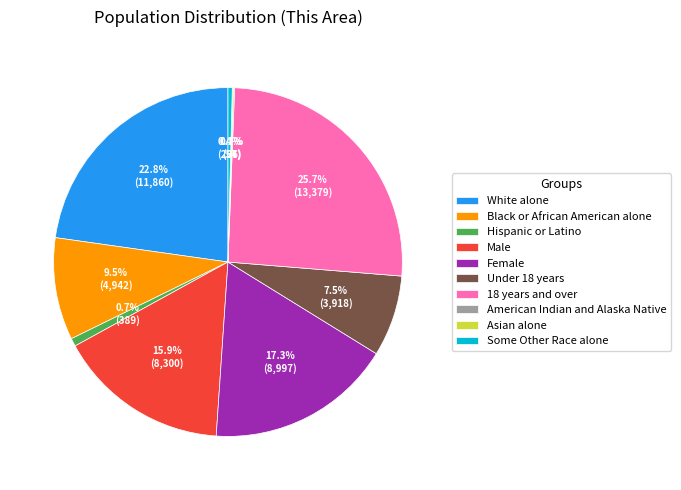

What is the total percentage of Hispanic or Latino and Some Other Race alone?

1.1%